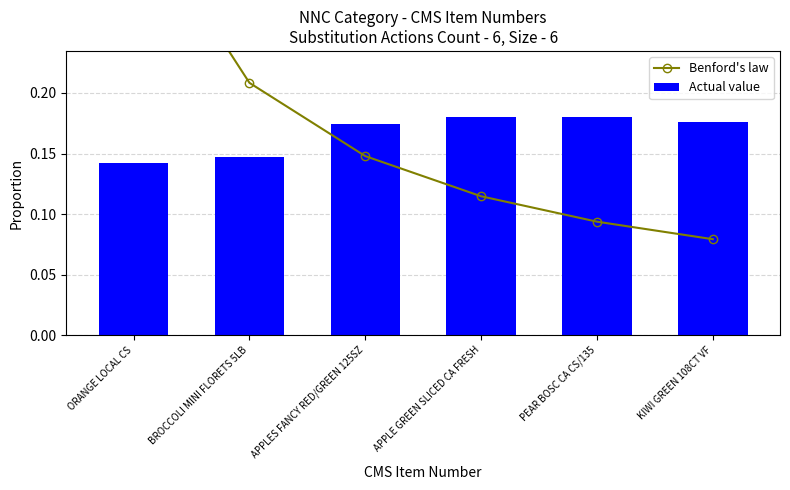

What is the label of the 3rd bar from the left?

APPLES FANCY RED/GREEN 125SZ